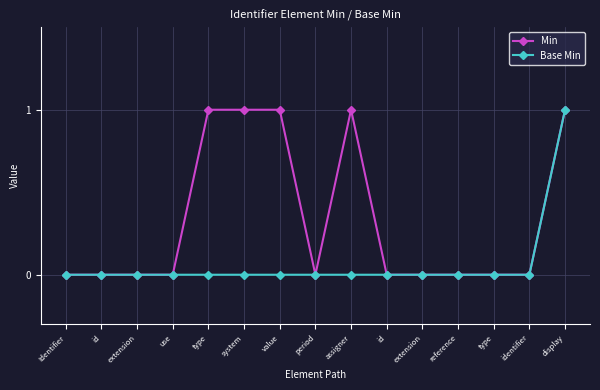

Which series has the largest total across all categories?

Min